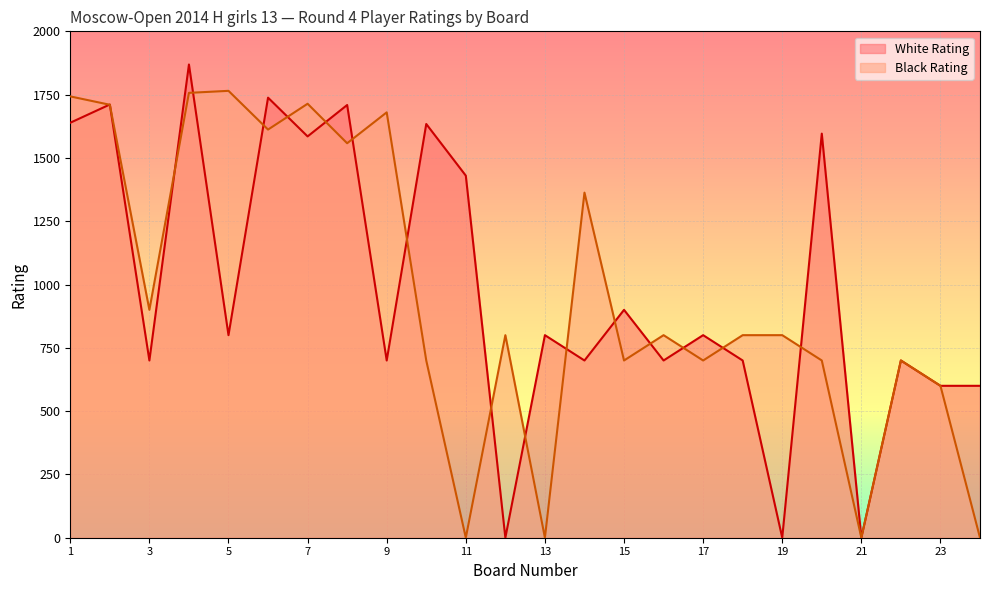

Is the value of White Rating at 16 greater than the value of Black Rating at 13?

Yes